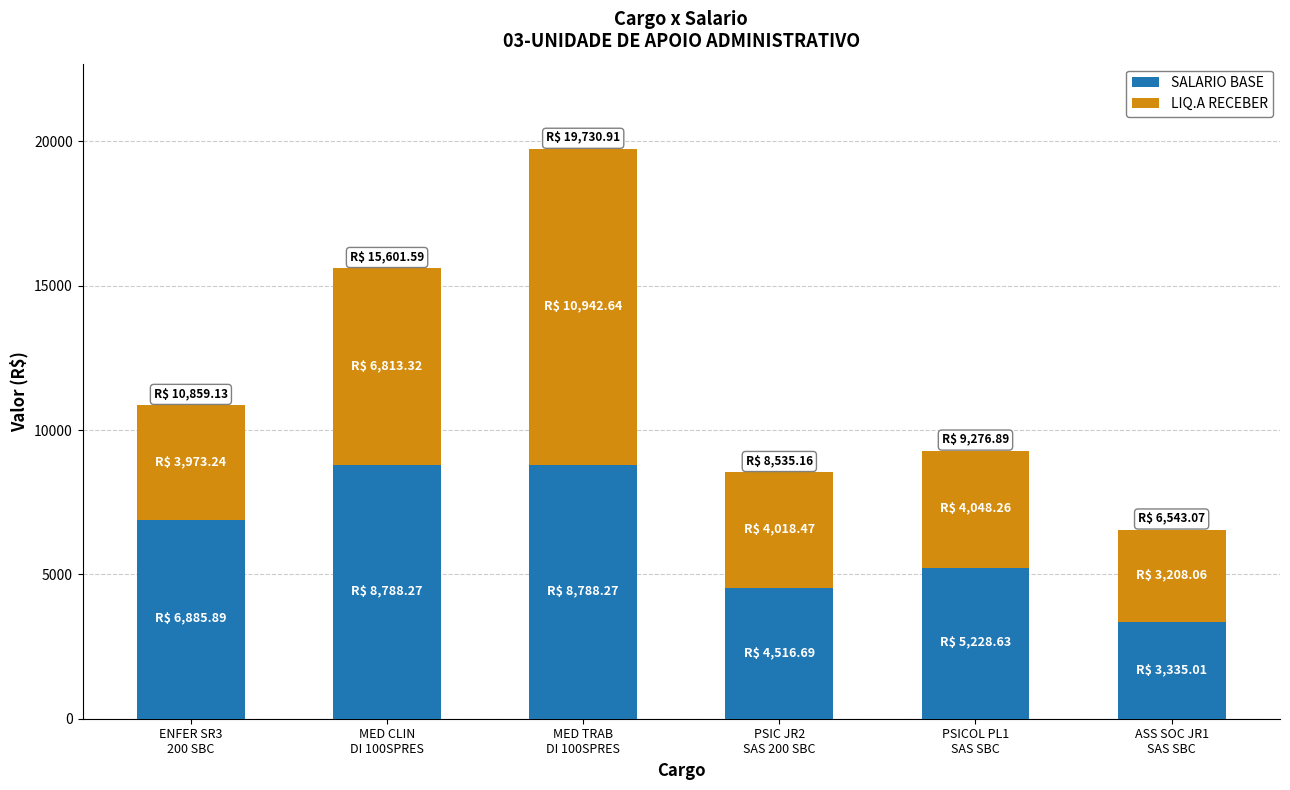

What is the highest value of the SALARIO BASE series?

8788.3